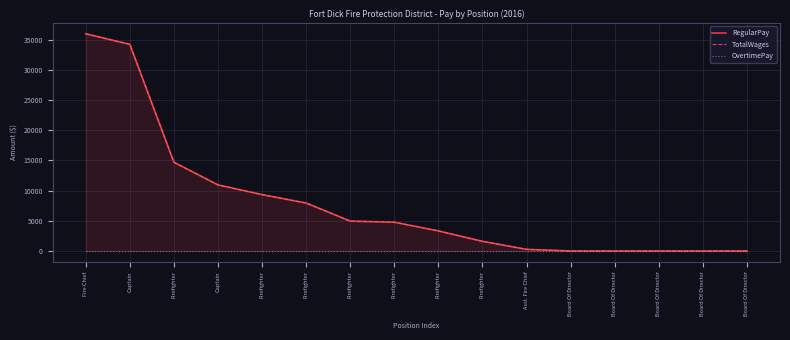

True or false: RegularPay has more than 1 points higher than both neighbors.

False